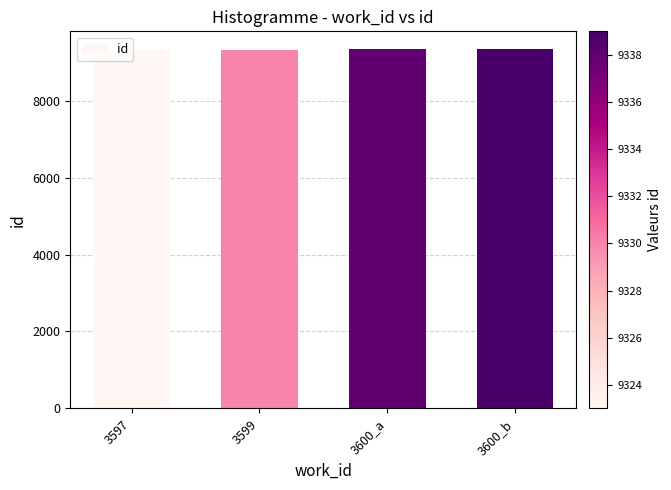

What is the ratio of the value at 3600_b to the value at 3600_a?

1.0